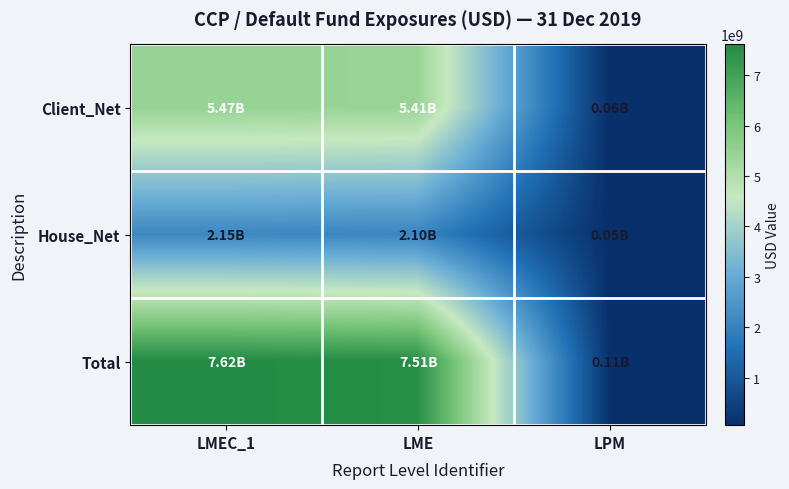

Reading left to right, transcribe all the data shown in this chart.

Client_Net: LMEC_1=5465000582	LME=5409277132	LPM=55723450
House_Net: LMEC_1=2150520992	LME=2096979342	LPM=53541650
Total: LMEC_1=7615521574	LME=7506256474	LPM=109265100